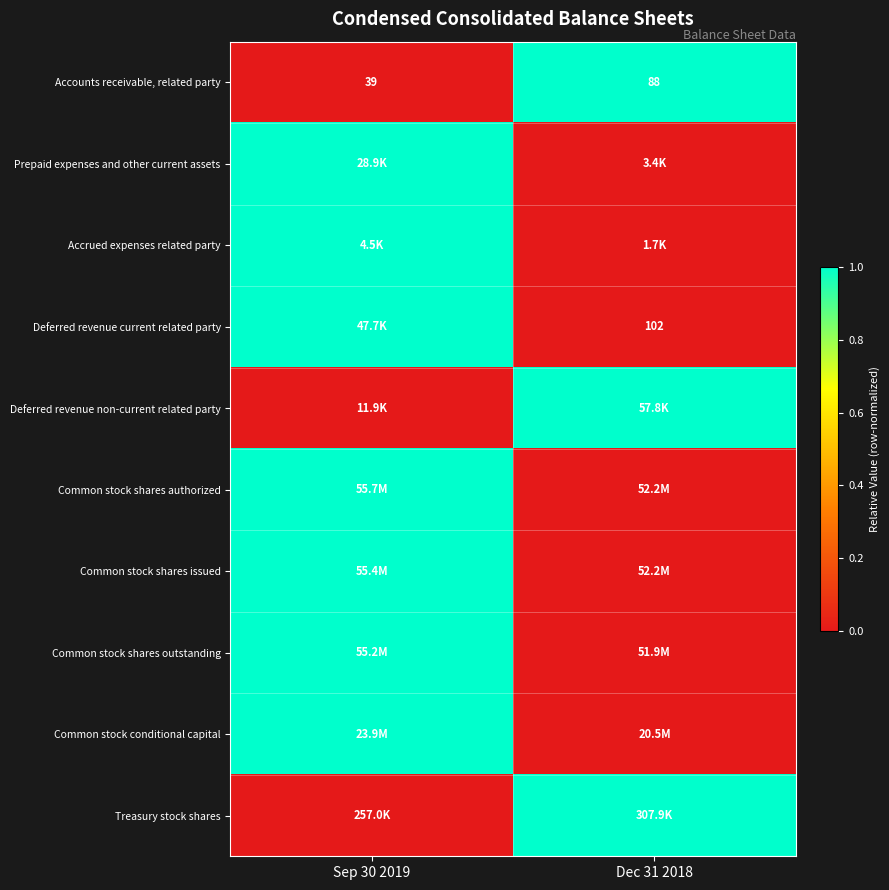

The Accounts receivable, related party series shows 69 at Sep 30 2019. True or false?

False